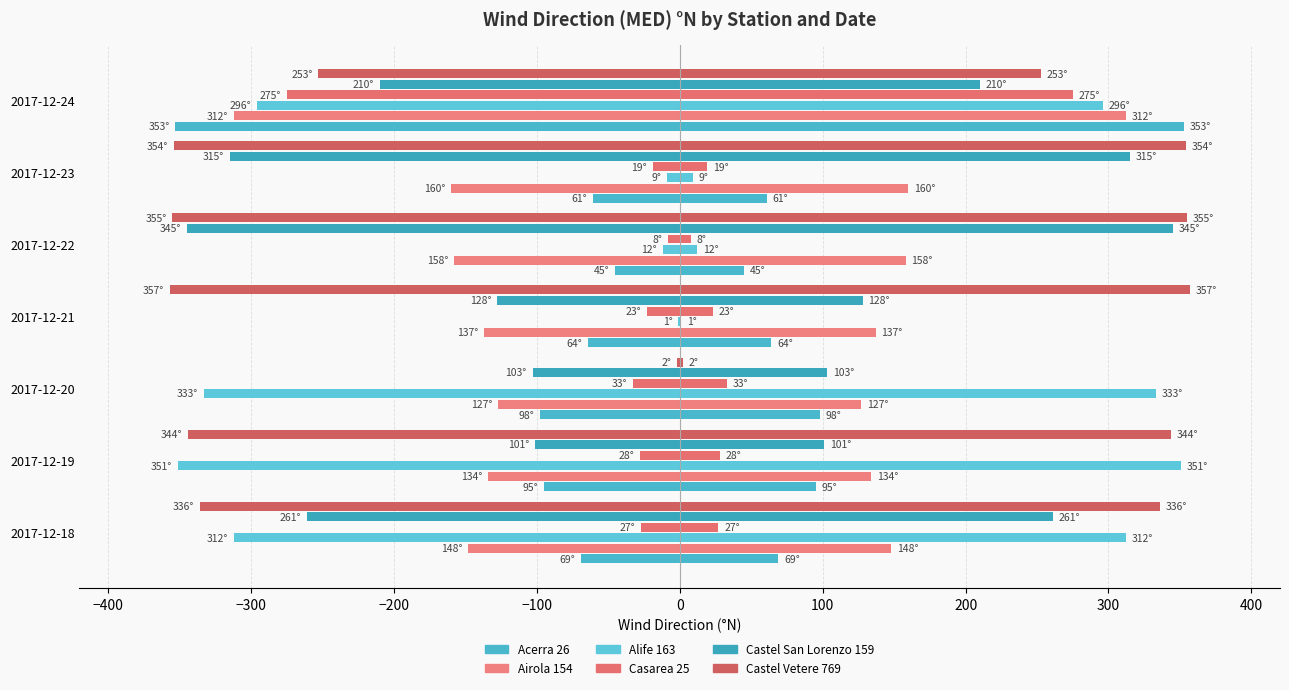

What is the difference between the highest and lowest values at 2017-12-23?

345